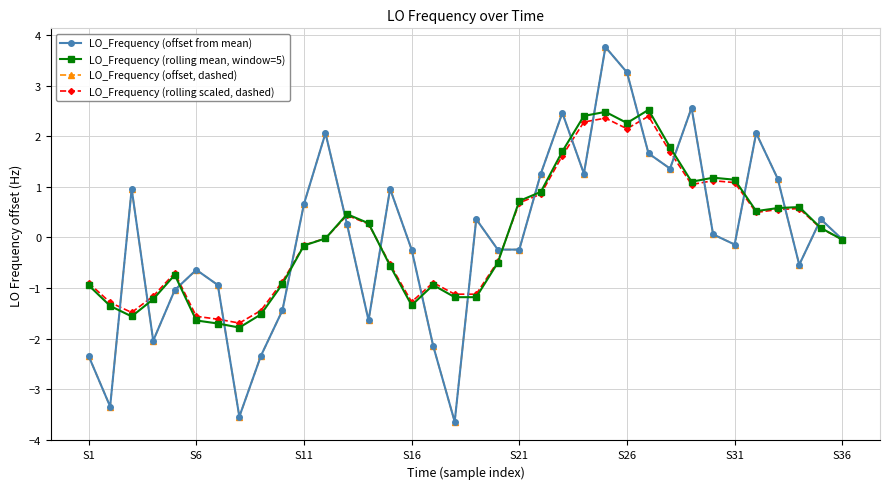

How many times do LO_Frequency (rolling mean, window=5) and LO_Frequency (offset from mean) cross each other?

19